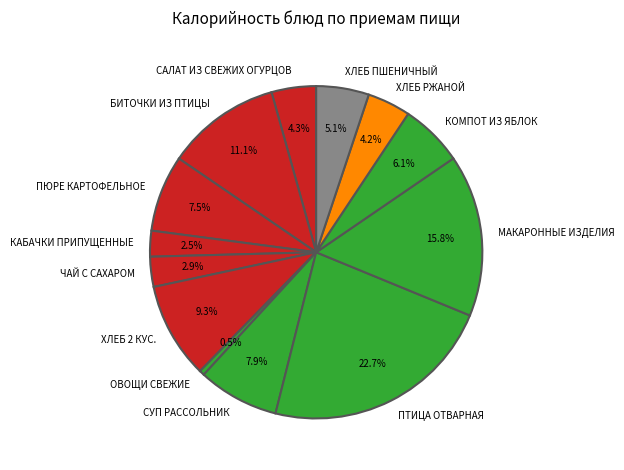

Is there a majority slice in this chart?

No